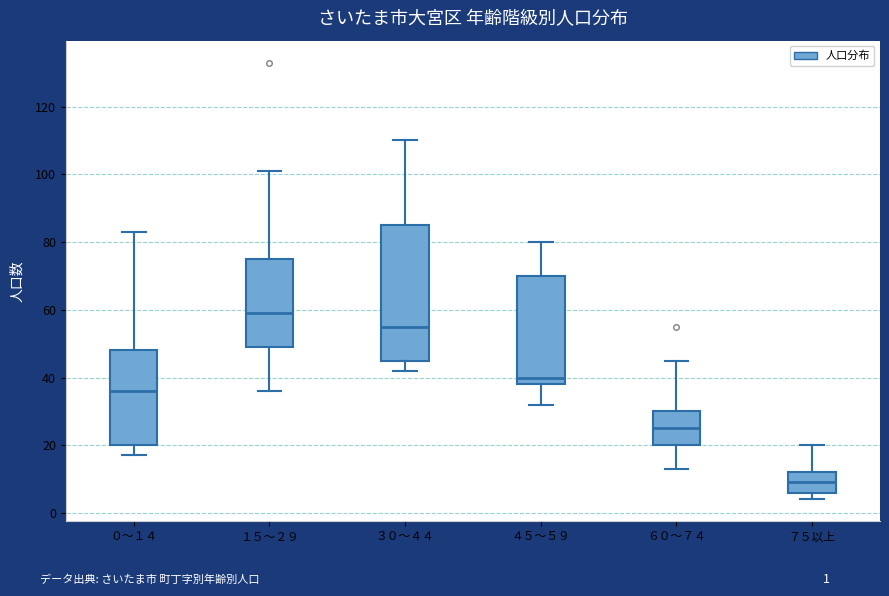

Reading left to right, transcribe this box plot: for each box, give where its median line is, the range the box spans, and where its two whiskers end, as read against the y-axis. The values are not printed on the chart, so give them approximately, as read against the axis.

０～１４: median 36, box 20 to 48, whiskers 18 to 84
１５～２９: median 60, box 50 to 76, whiskers 36 to 102
３０～４４: median 56, box 46 to 86, whiskers 42 to 110
４５～５９: median 40, box 38 to 70, whiskers 32 to 80
６０～７４: median 26, box 20 to 30, whiskers 14 to 46
７５以上: median 10, box 6 to 12, whiskers 4 to 20